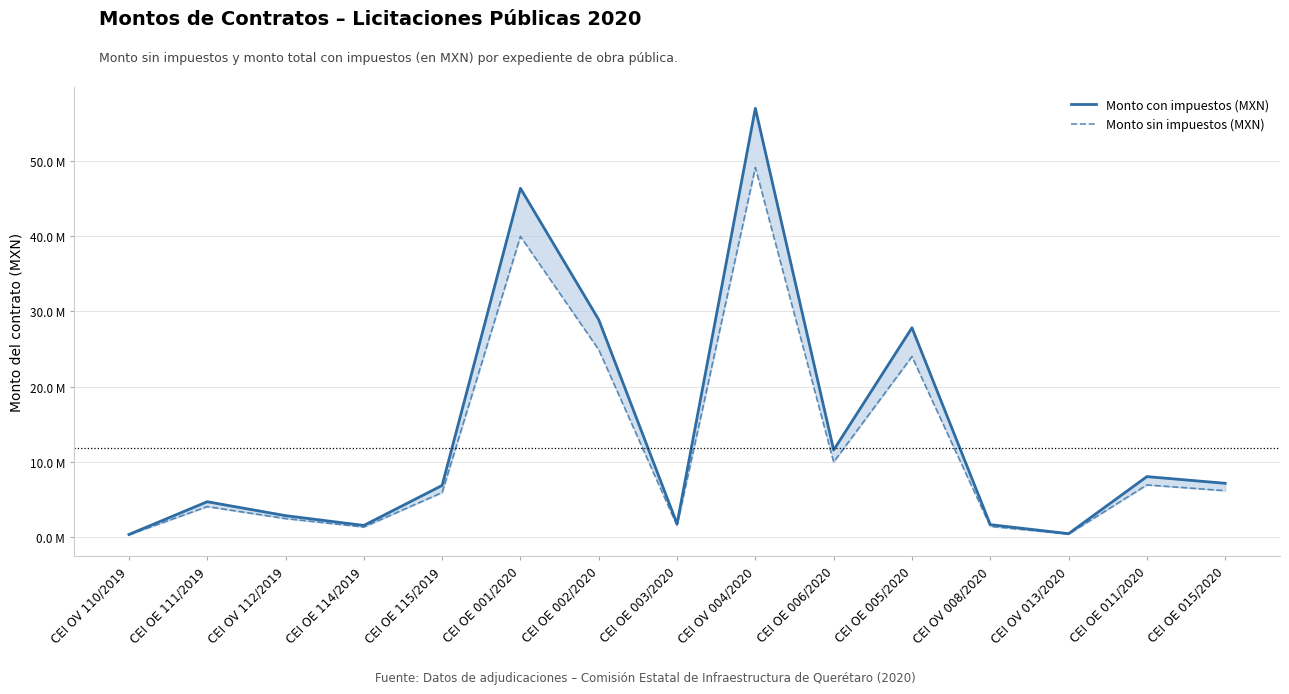

True or false: Monto con impuestos (MXN) and Monto sin impuestos (MXN) cross at least once.

False